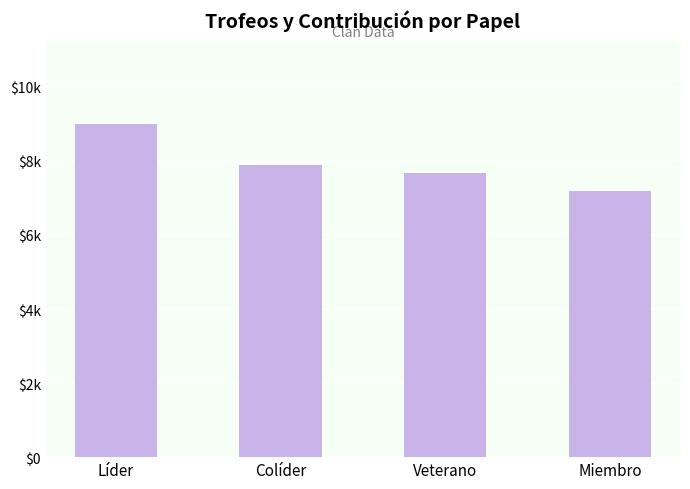

At which category does the chart reach its peak across all series?

Líder